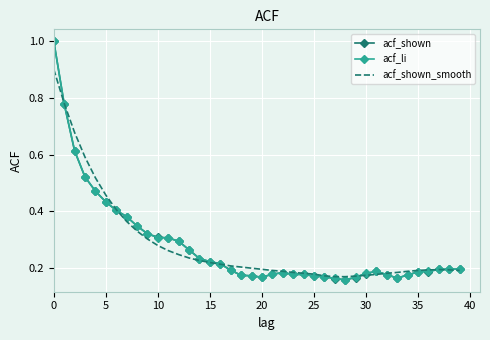

What is the greatest value displayed?

1.0